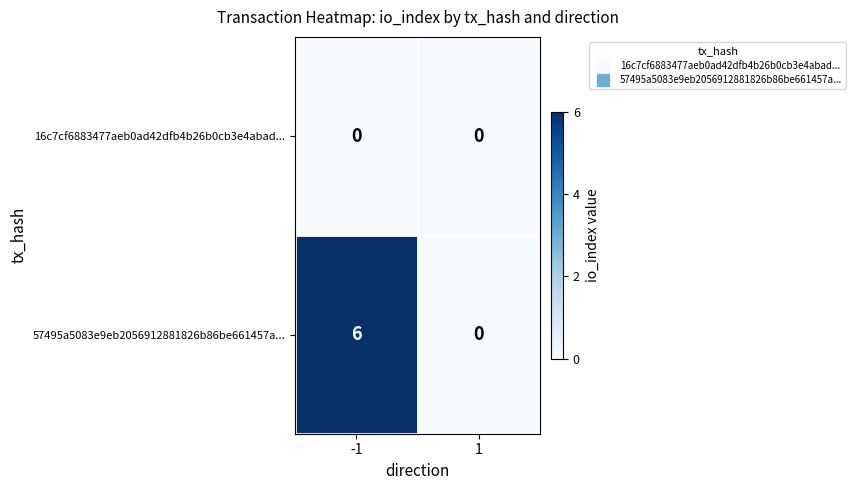

Which series has the largest total across all categories?

57495a5083e9eb2056912881826b86be661457a...